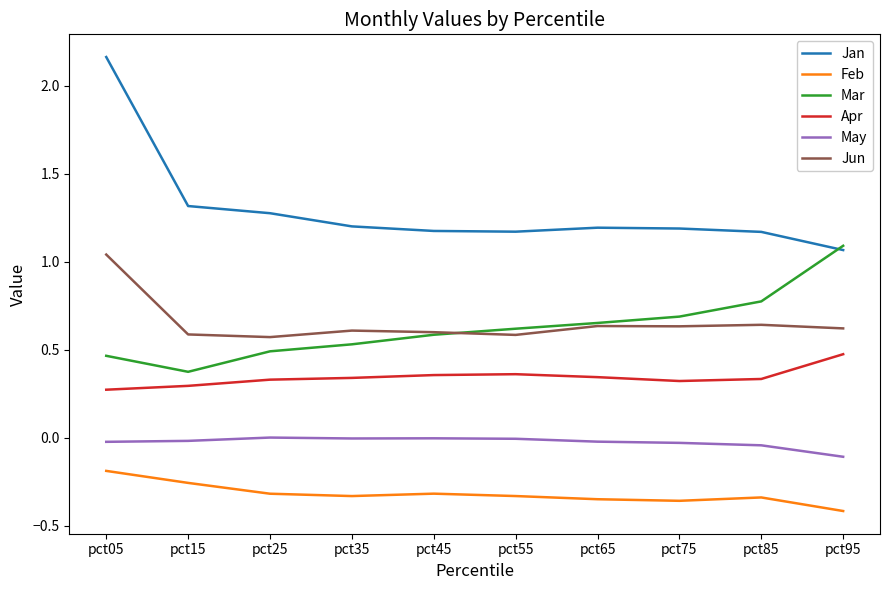

Is the value of Apr at pct45 greater than the value of Feb at pct95?

Yes